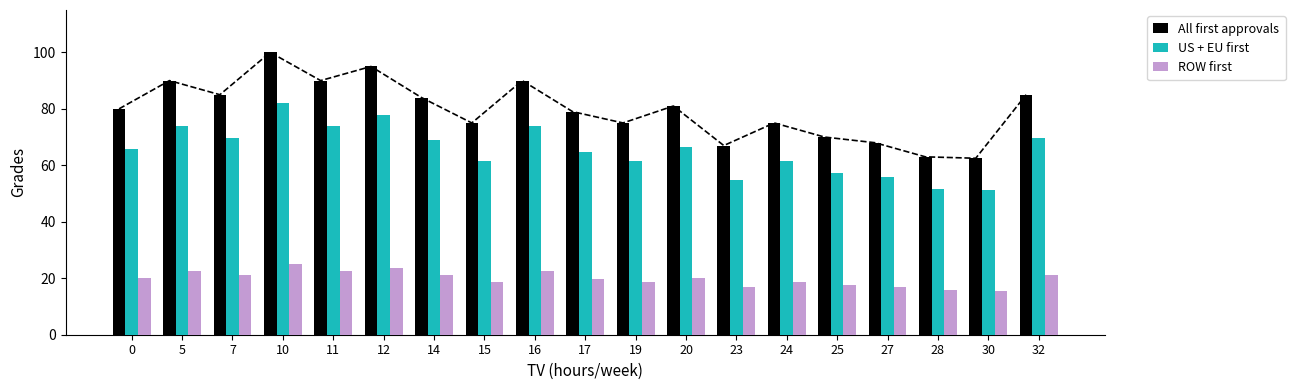

At which category is the sum across all series the highest?

10